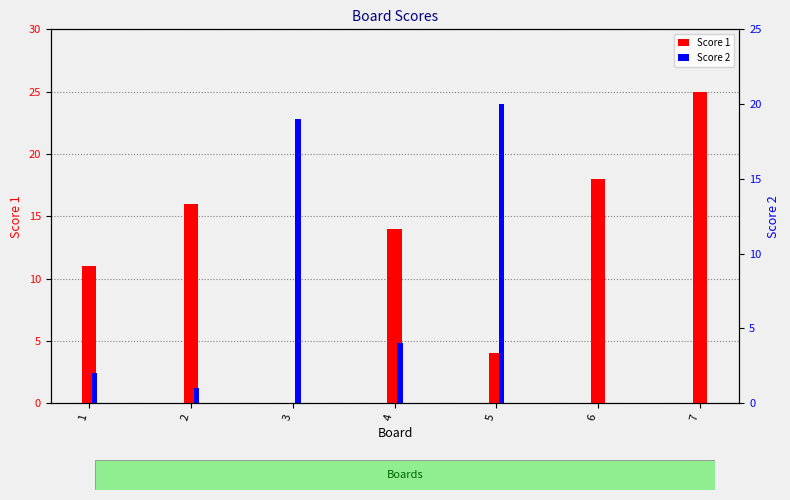

How many bars are there in each group?

2